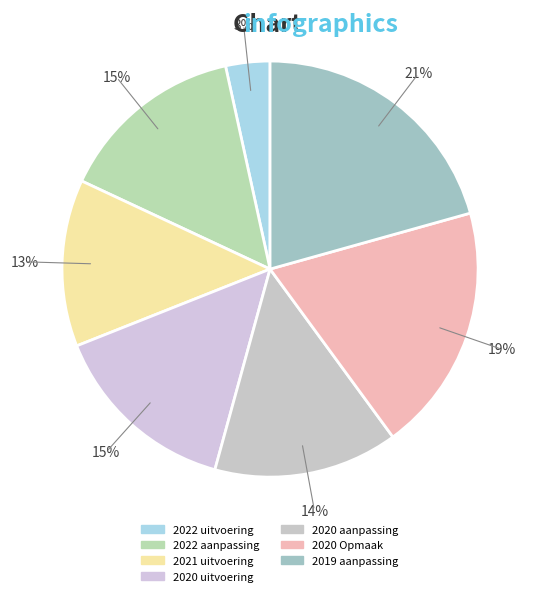

Count the number of slices in the pie.

7